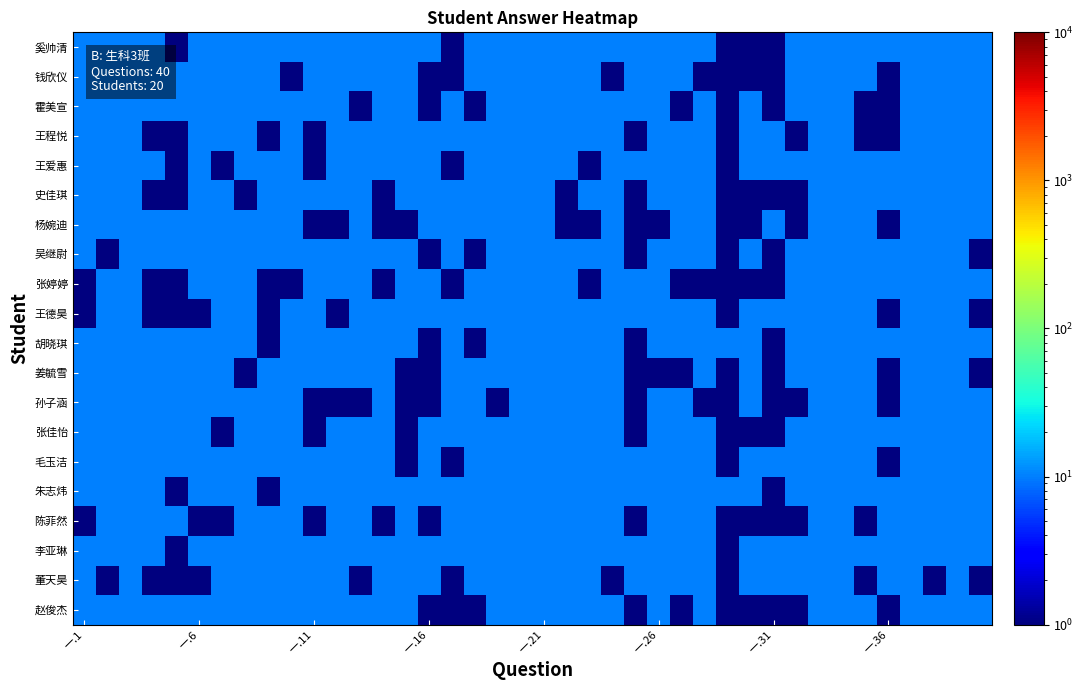

At how many categories does at least one series exceed 4?

40